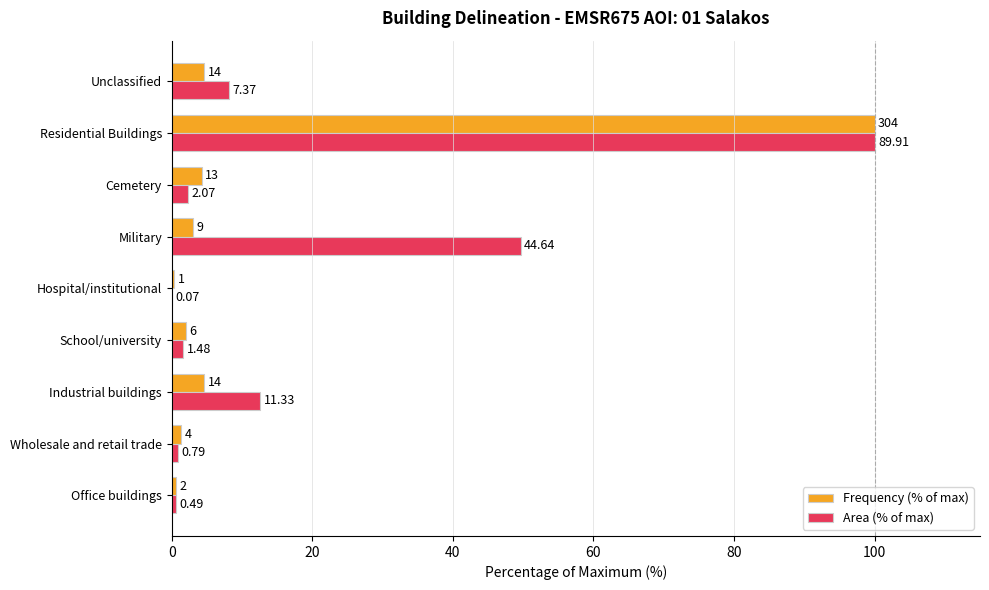

What are all the series names shown in the legend?

Frequency (% of max), Area (% of max)